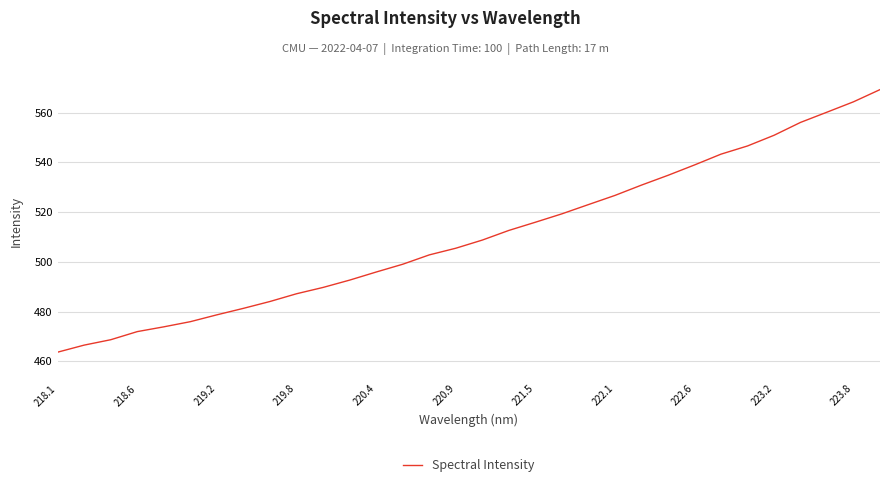

What is the difference between the maximum and minimum values?

105.6